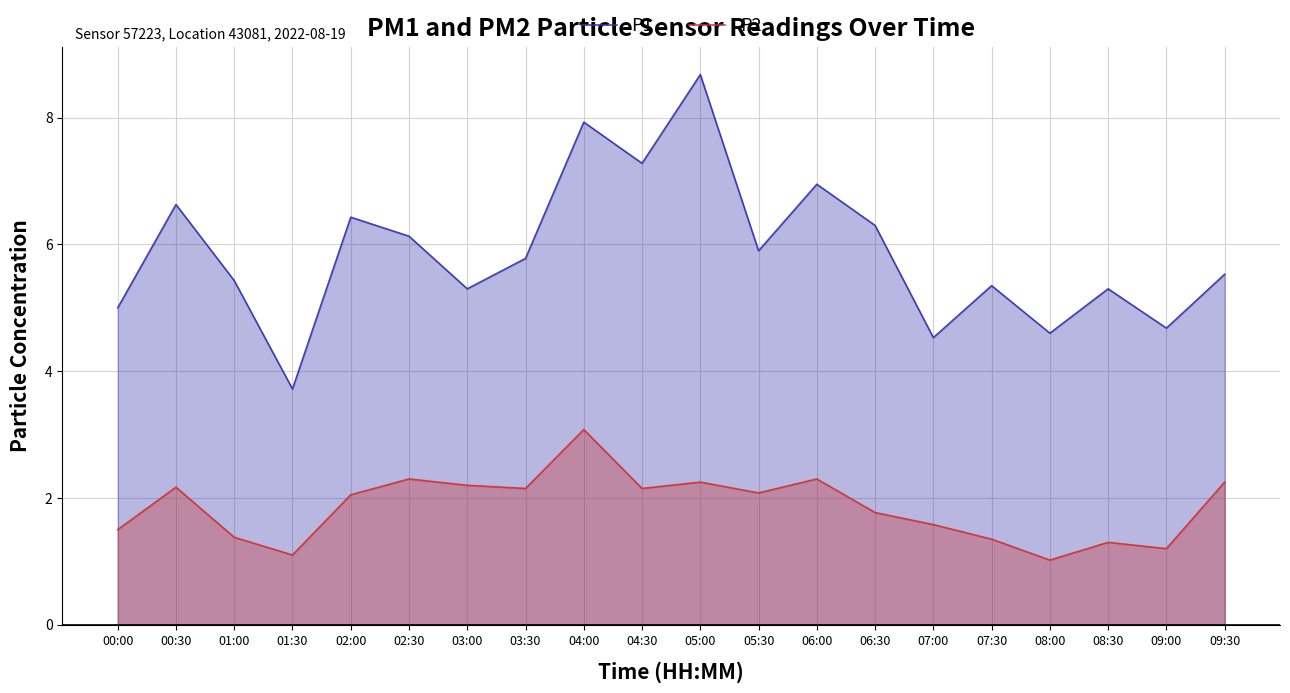

What is the lowest value of the P1 series?

3.7